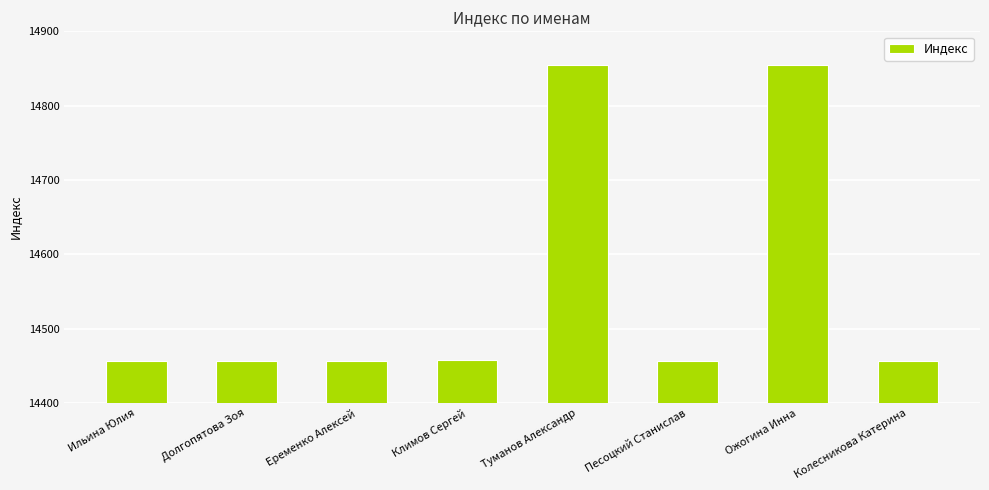

What is the difference between the values at Колесникова Катерина and Климов Сергей?

1